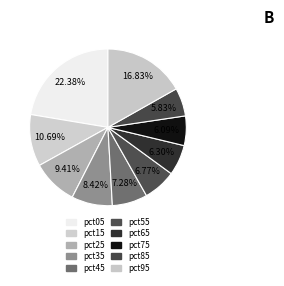

To the nearest percent, what is the difference between the pct95 and pct45 slice percentages?

10%